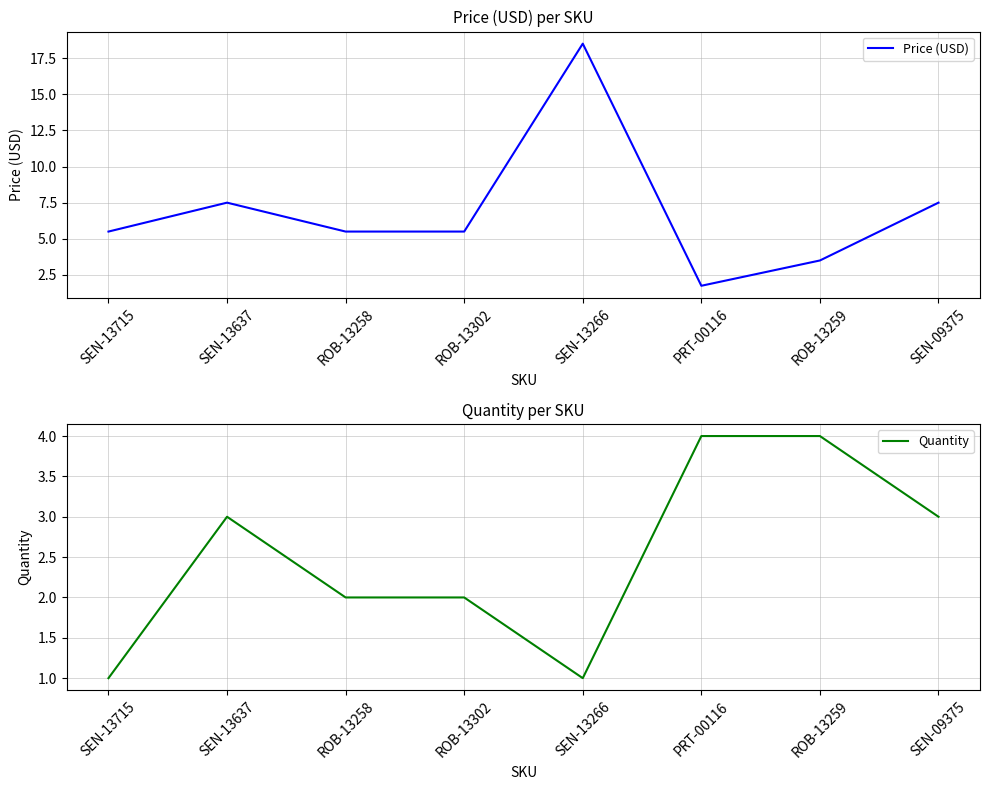

What is the minimum value shown in the chart?

1.0